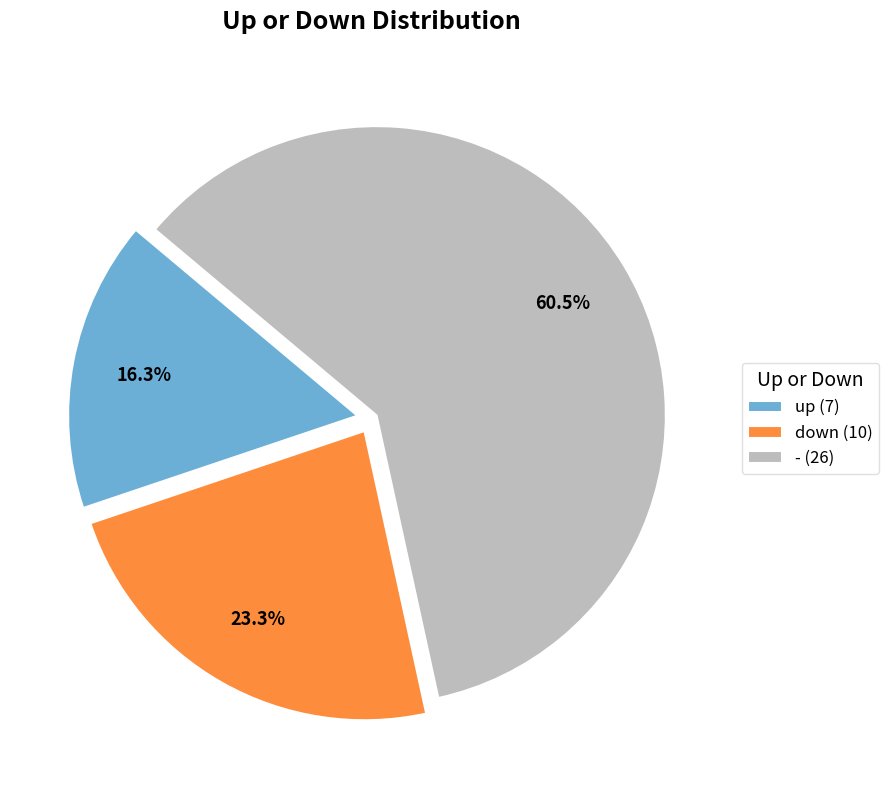

What is the ratio of the value at - (26) to the value at up (7)?

3.7